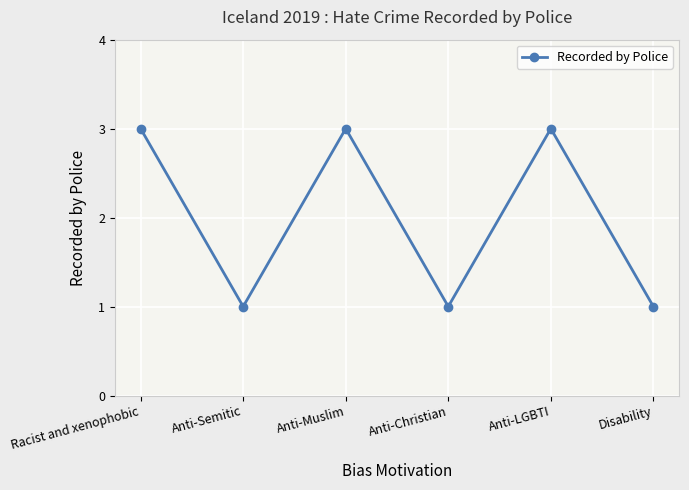

Reading right to left, list all the values displayed in this chart.

1	3	1	3	1	3